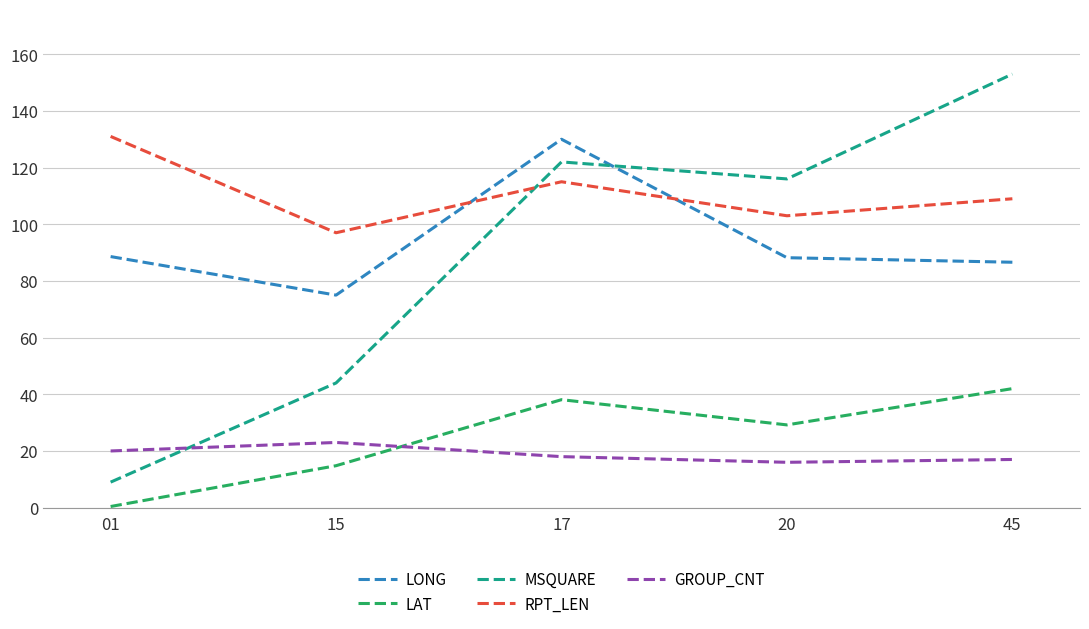

Count the number of data series in this chart.

5